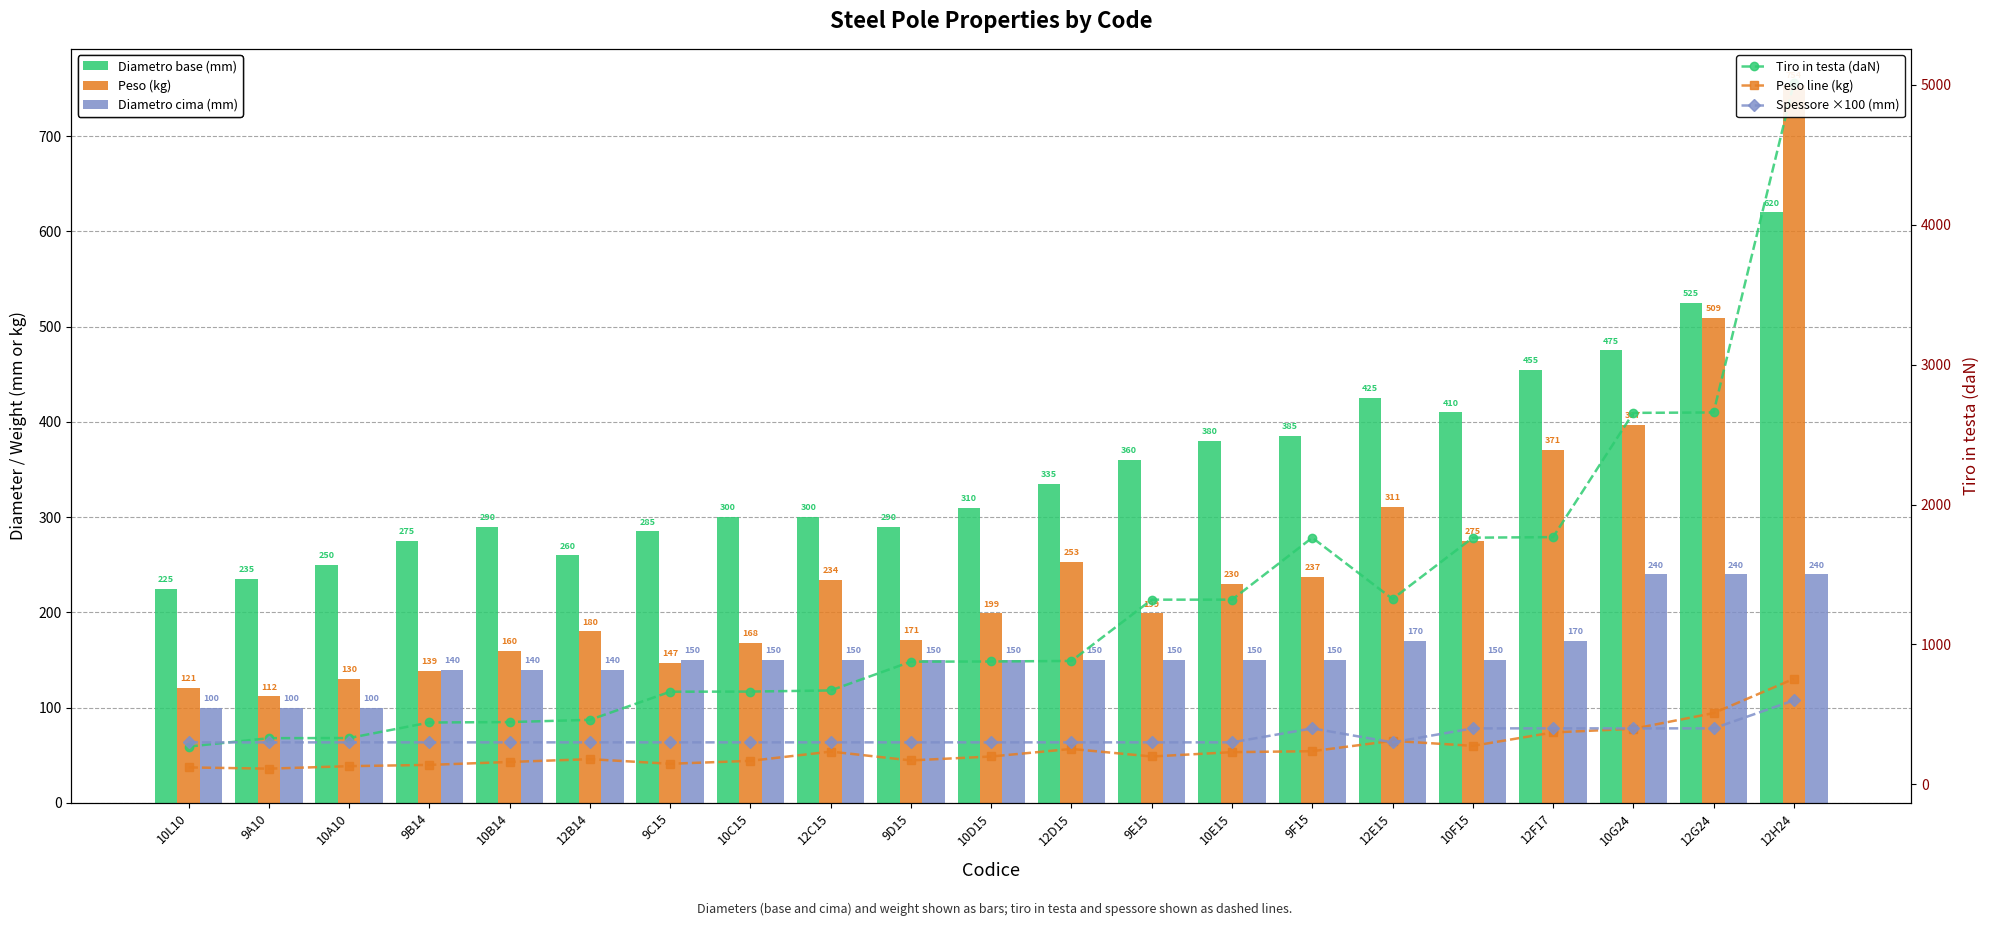

At how many categories does at least one series exceed 3878?

1